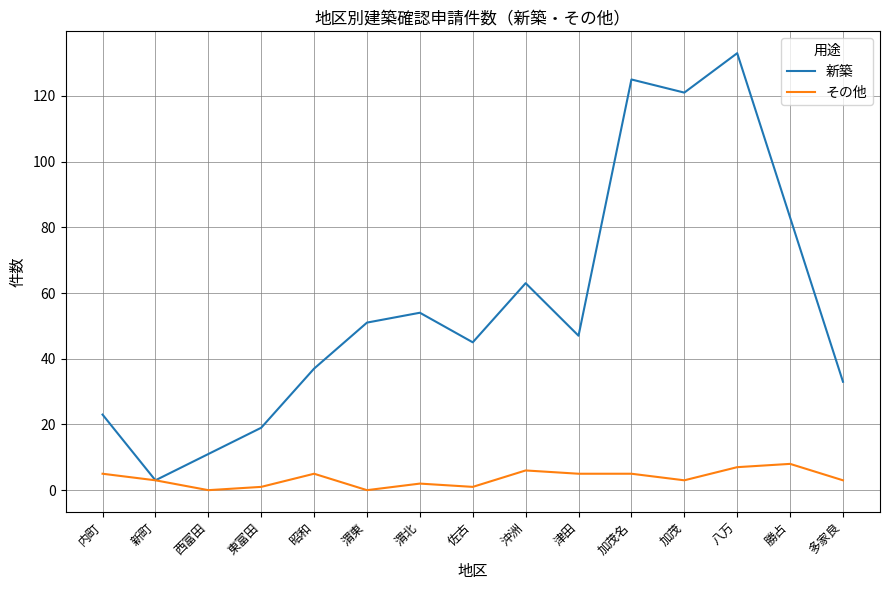

Between 沖洲 and 勝占, which series saw the biggest shift?

新築